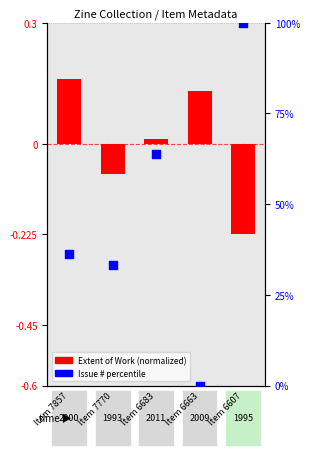

What is the change in value from Item 7857 to Item 6607?

+63.9